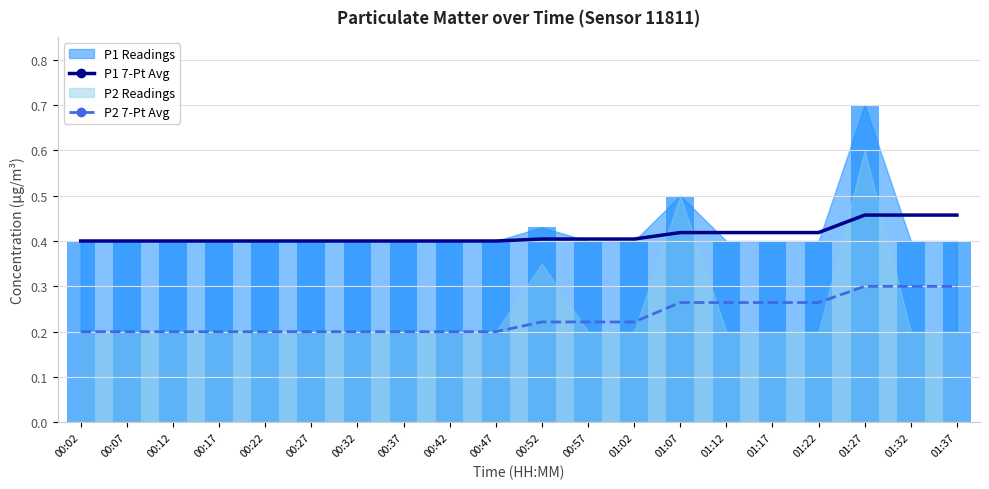

Between 00:02 and 01:17, which is larger?

01:17